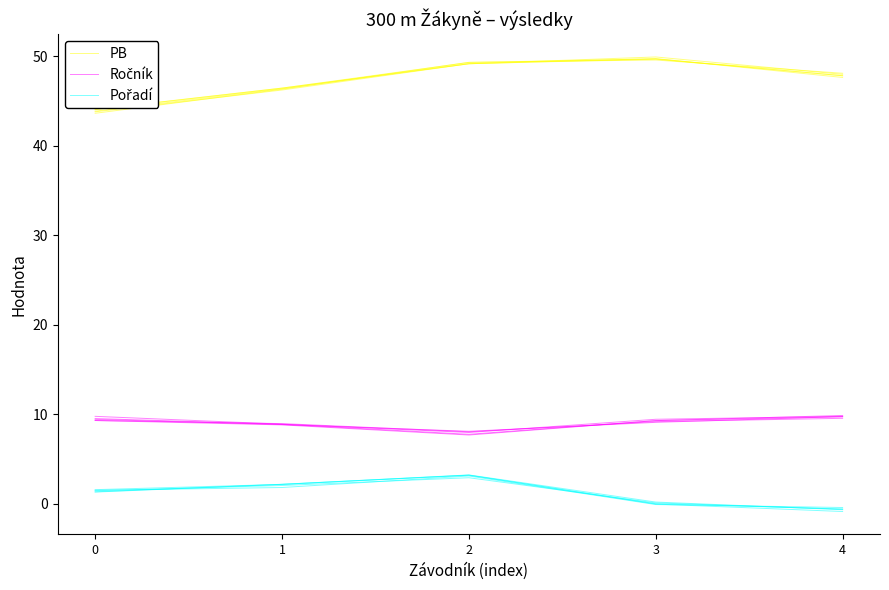

Where is PB nearest to the value 46?

1